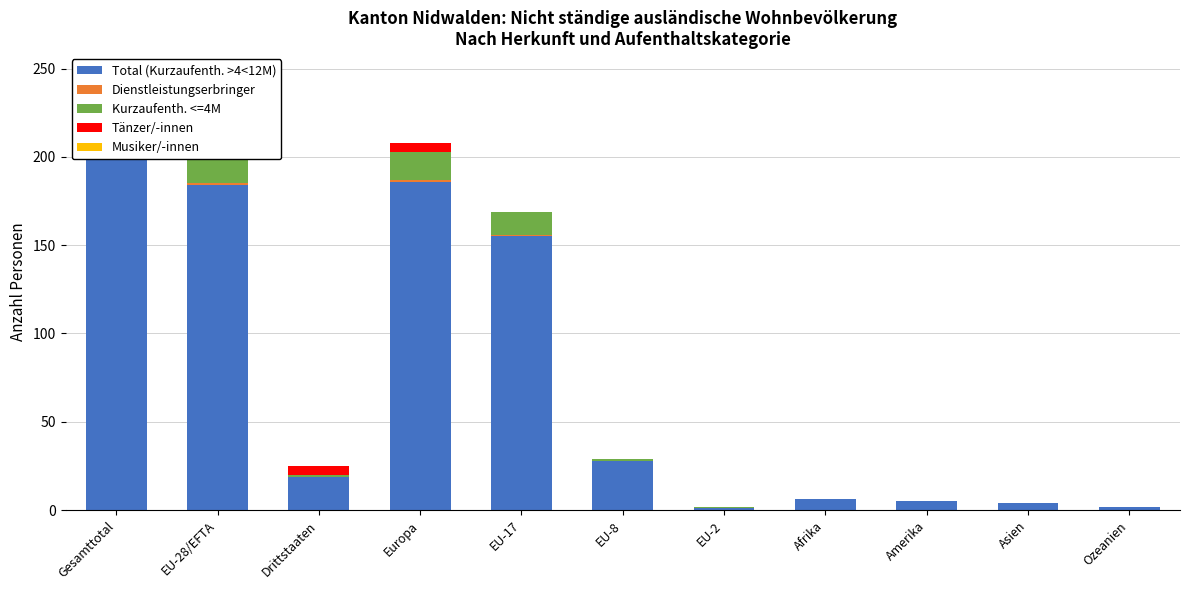

At which category is the sum across all series the highest?

Gesamttotal